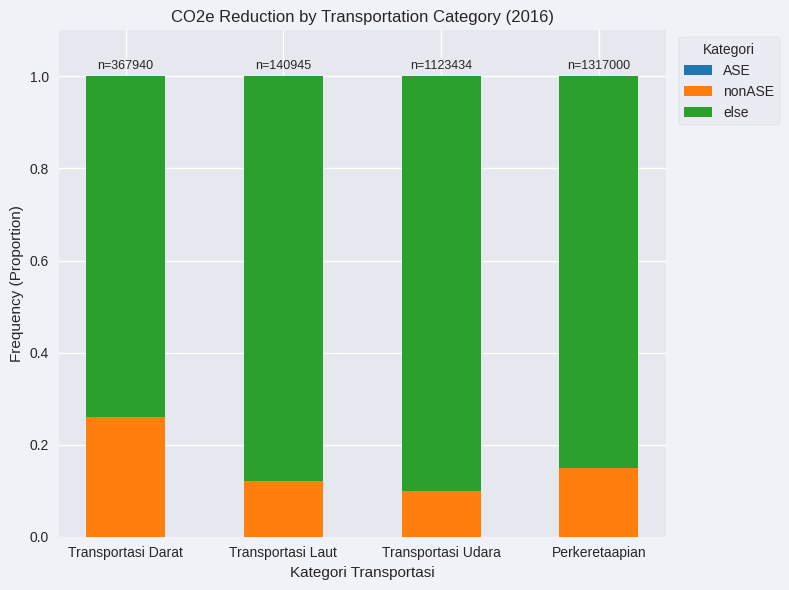

The nonASE series shows 0.1 at Transportasi Darat. True or false?

False